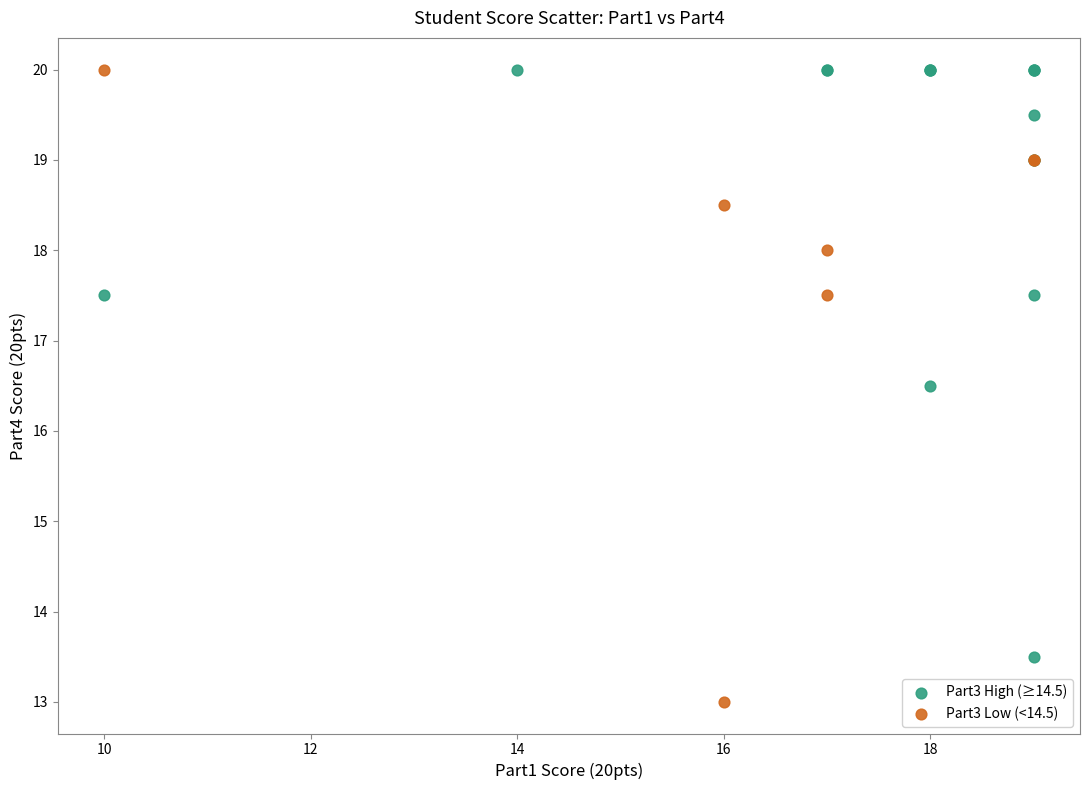

Which series reaches the minimum Y coordinate?

Part3 Low (<14.5)